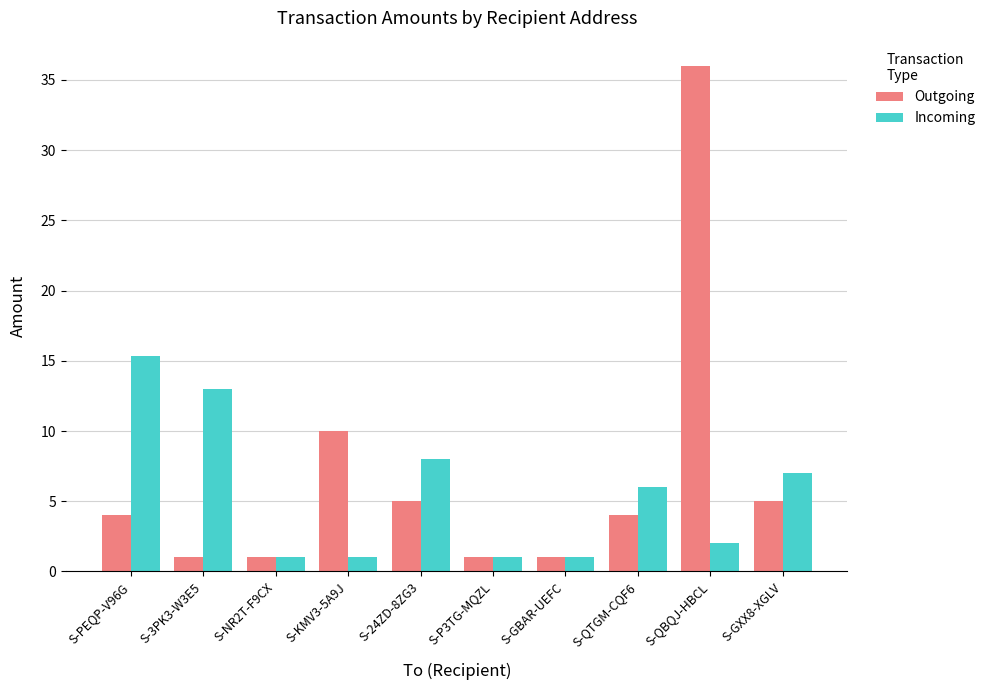

Which label corresponds to the largest value in the chart?

S-QBQJ-HBCL